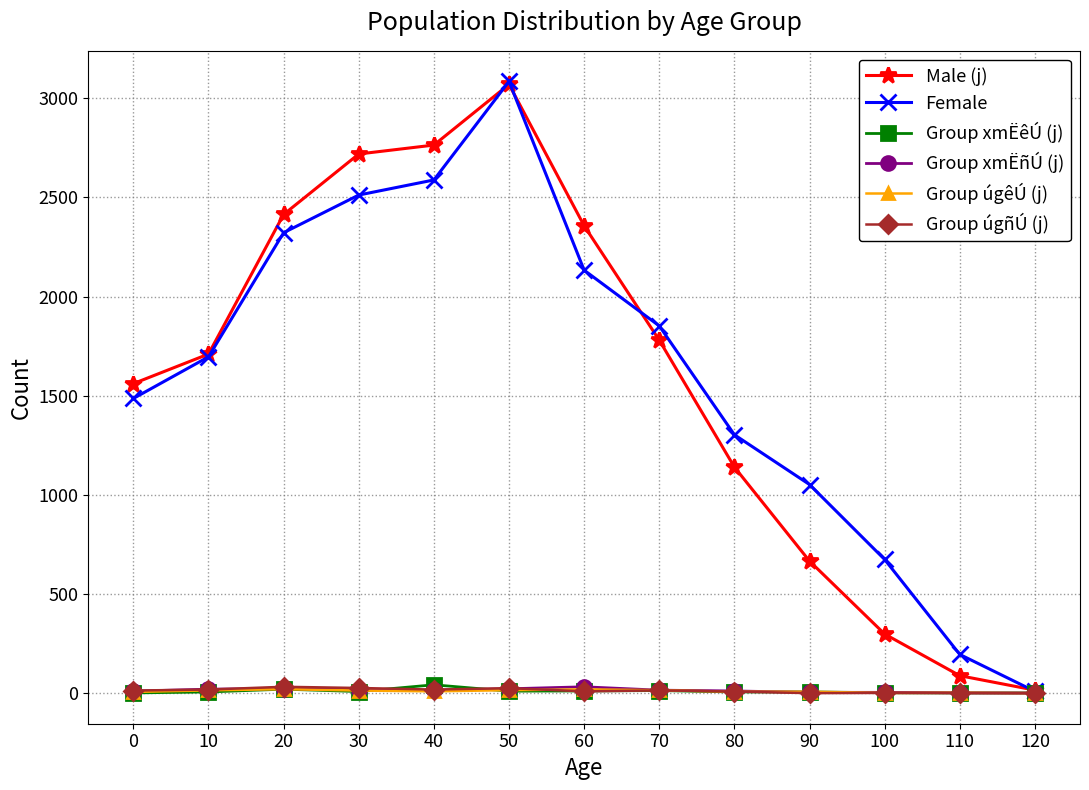

In Female, how many points are higher than both neighbors (excluding endpoints)?

1